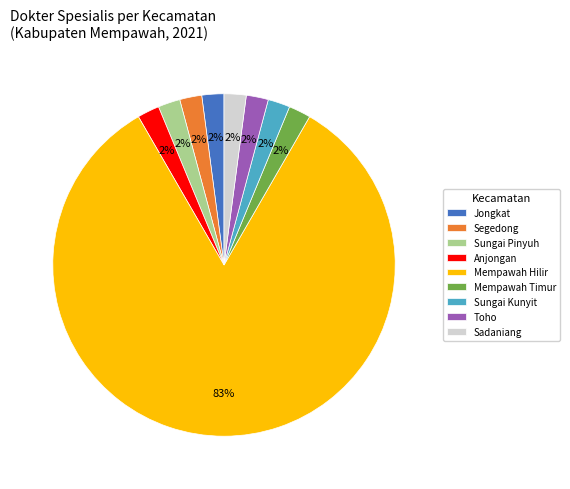

Is it true that Sadaniang is 2% of the pie?

True